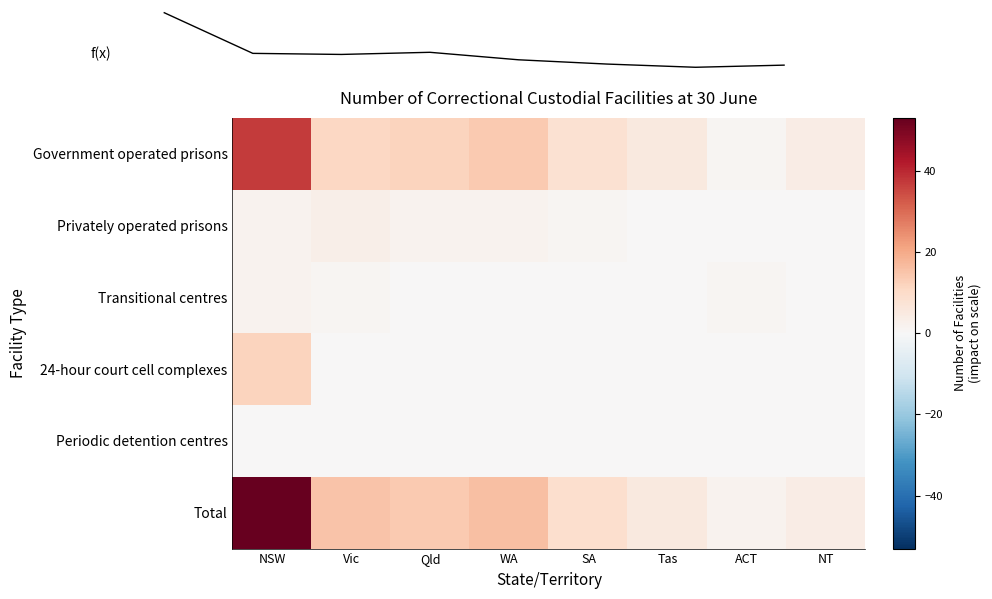

Reading left to right, extract all data points from this chart.

Government operated prisons: NSW=37	Vic=11	Qld=12	WA=14	SA=8	Tas=5	ACT=1	NT=4
Privately operated prisons: NSW=2	Vic=3	Qld=2	WA=2	SA=1	Tas=0	ACT=0	NT=0
Transitional centres: NSW=2	Vic=1	Qld=0	WA=0	SA=0	Tas=0	ACT=1	NT=0
24-hour court cell complexes: NSW=12	Vic=0	Qld=0	WA=0	SA=0	Tas=0	ACT=0	NT=0
Periodic detention centres: NSW=0	Vic=0	Qld=0	WA=0	SA=0	Tas=0	ACT=0	NT=0
Total: NSW=53	Vic=15	Qld=14	WA=16	SA=9	Tas=5	ACT=2	NT=4